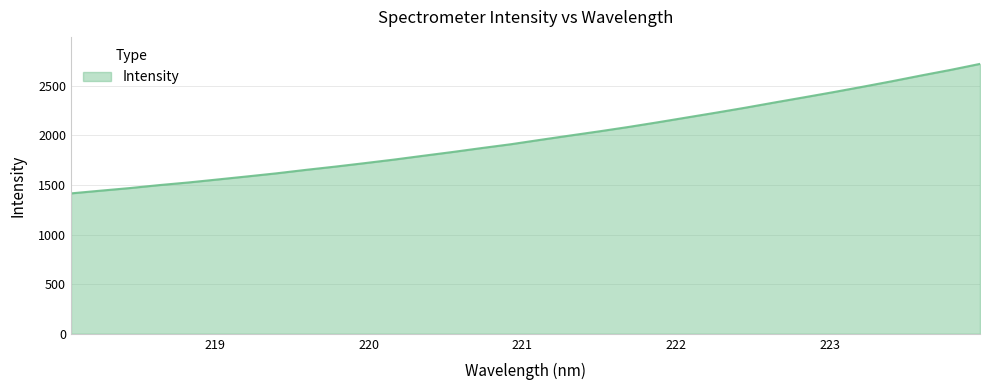

What is the maximum value shown in the chart?

2721.9